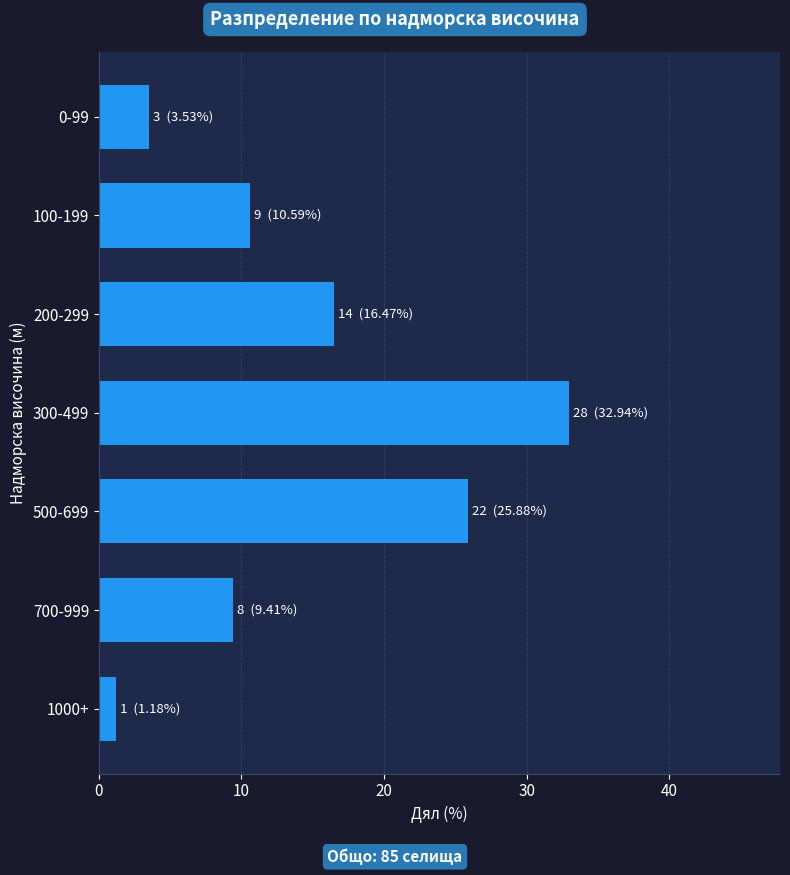

Reading bottom to top, what are all the values shown in this chart?

1000+=1.2	700-999=9.4	500-699=25.9	300-499=32.9	200-299=16.5	100-199=10.6	0-99=3.5